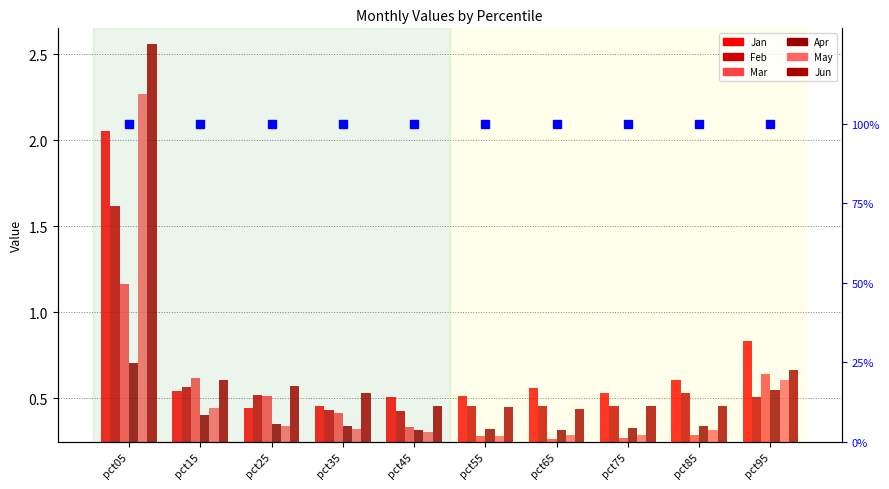

Reading left to right, transcribe all the data shown in this chart.

Jan: 2.1	0.5	0.4	0.5	0.5	0.5	0.6	0.5	0.6	0.8
Feb: 1.6	0.6	0.5	0.4	0.4	0.5	0.5	0.5	0.5	0.5
Mar: 1.2	0.6	0.5	0.4	0.3	0.3	0.3	0.3	0.3	0.6
Apr: 0.7	0.4	0.4	0.3	0.3	0.3	0.3	0.3	0.3	0.5
May: 2.3	0.4	0.3	0.3	0.3	0.3	0.3	0.3	0.3	0.6
Jun: 2.6	0.6	0.6	0.5	0.5	0.4	0.4	0.5	0.5	0.7